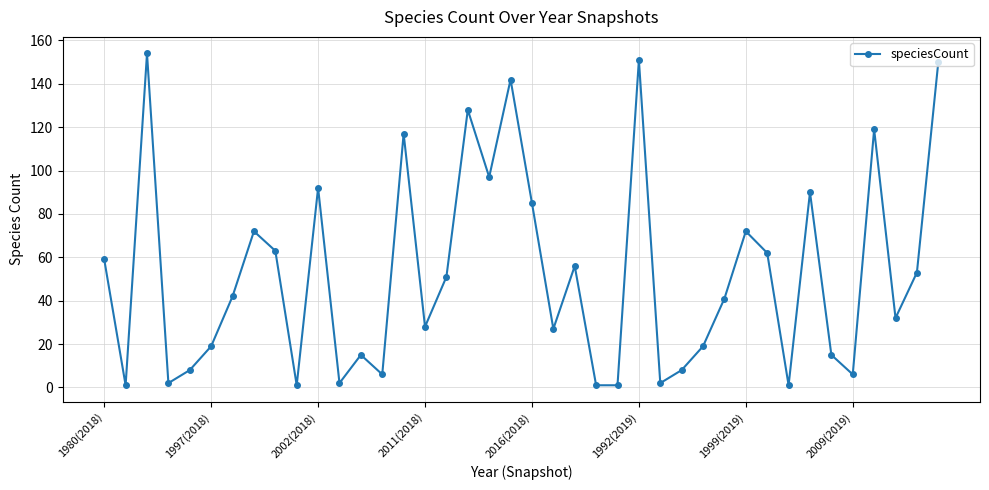

How many interior local peaks (higher than both neighbors) does the data have?

12